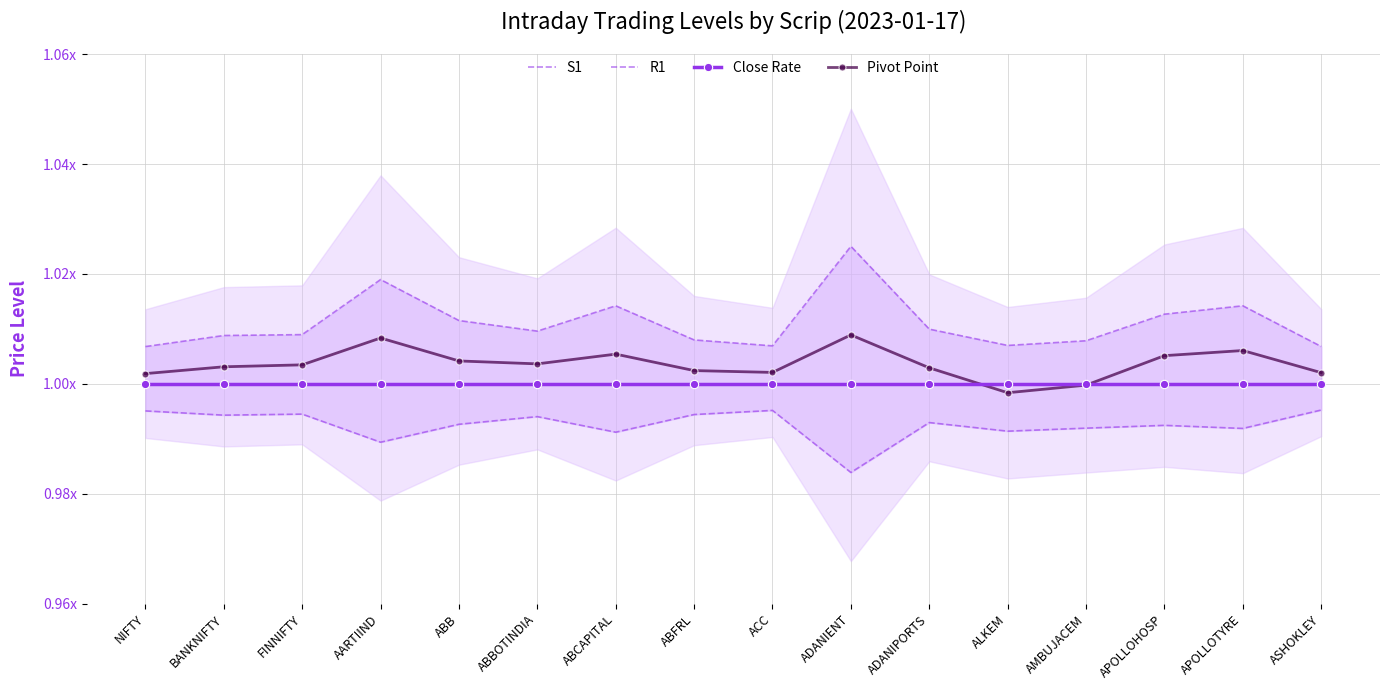

What is the average value of the Close Rate series?

1.0